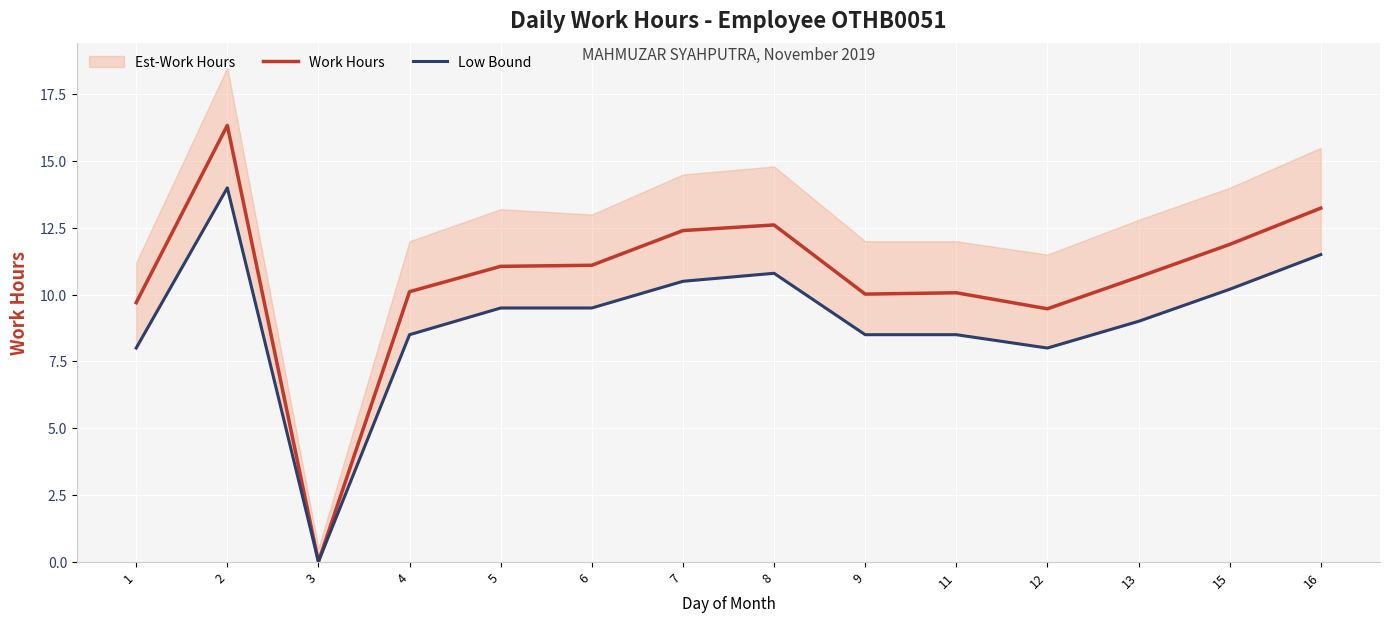

At how many categories does at least one series exceed 10?

11